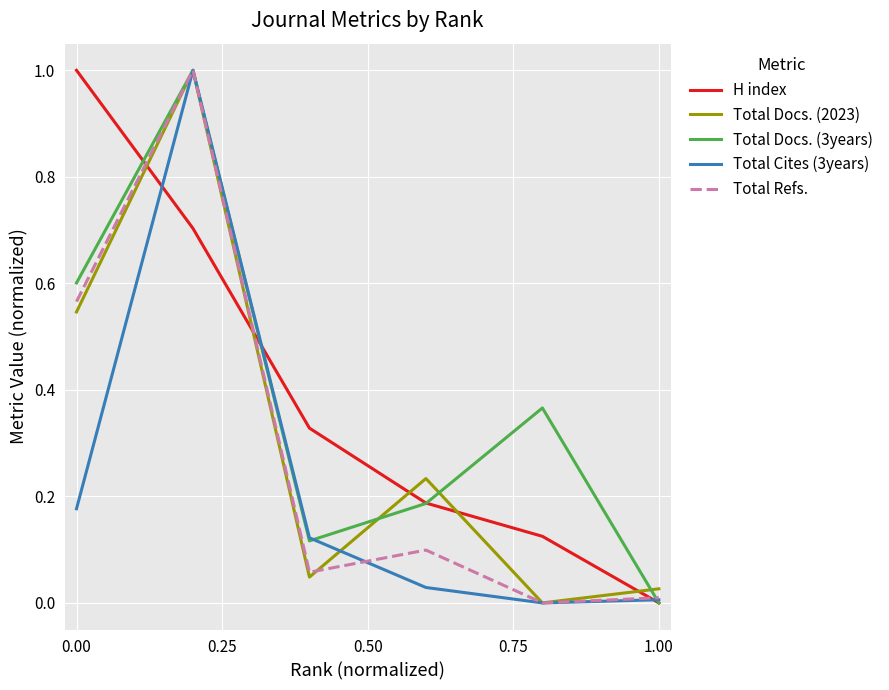

What is the maximum value shown in the chart?

1.0